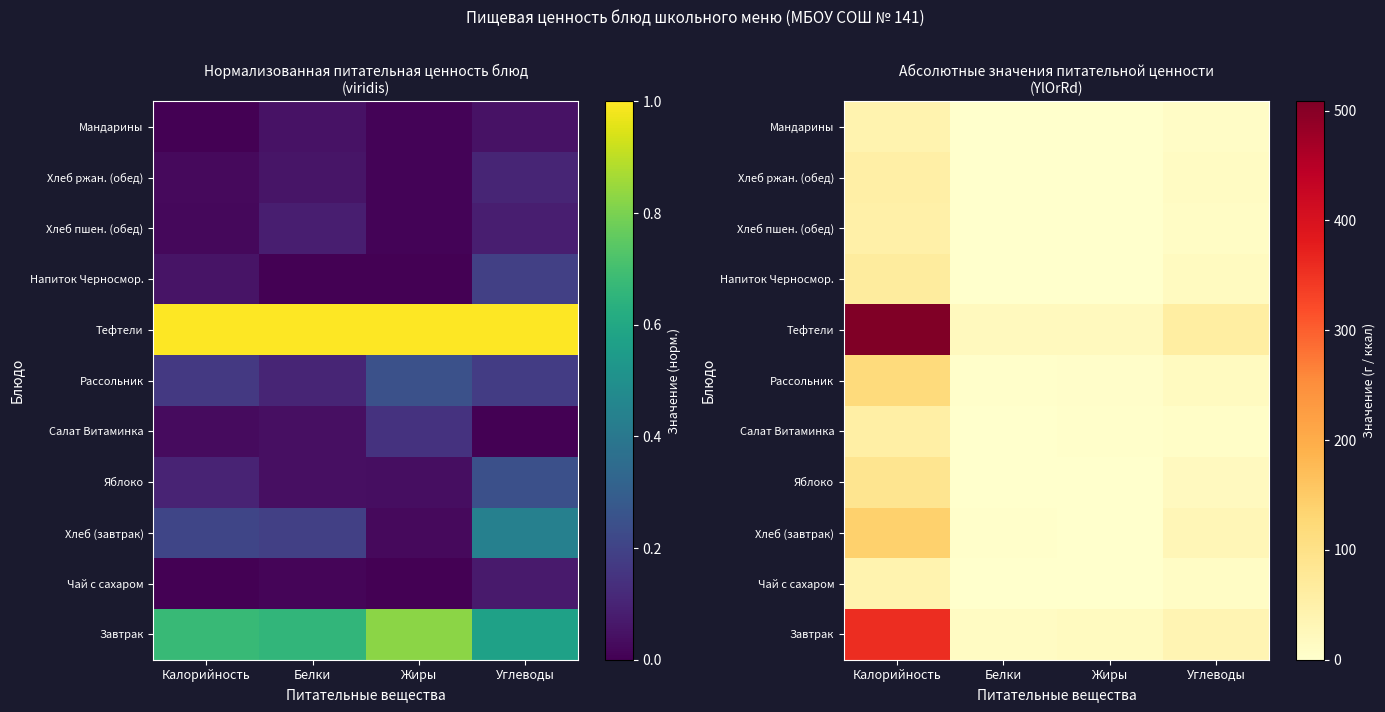

Is it true that Чай с сахаром equals 4.1 at Углеводы?

False